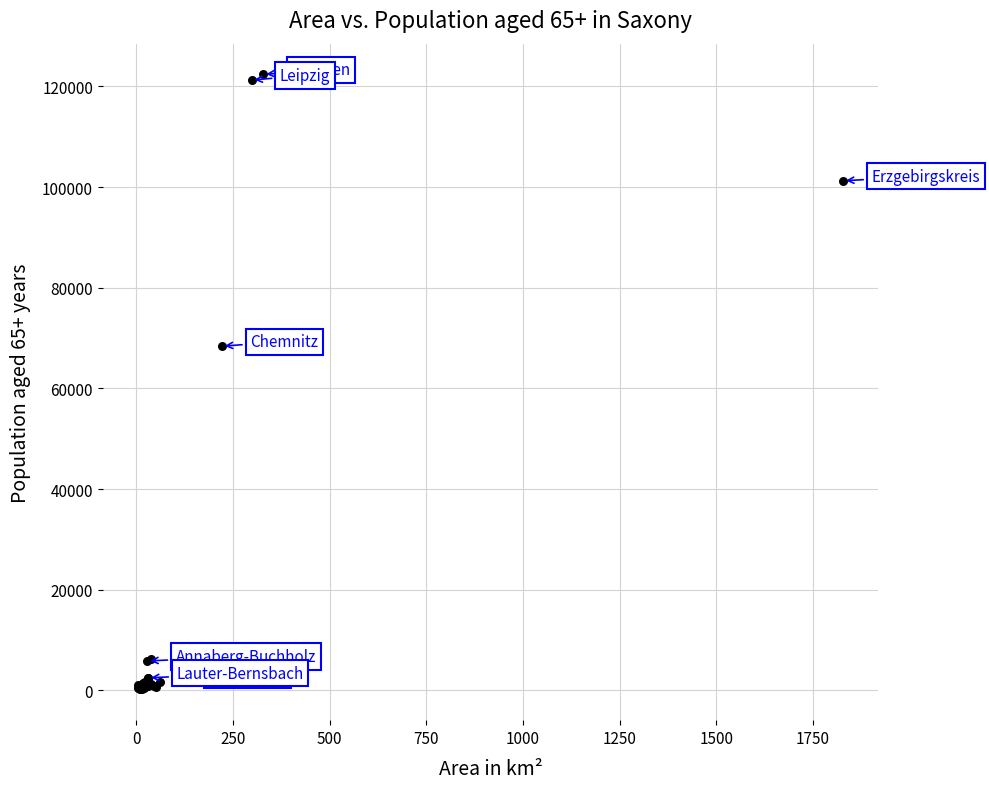

What Y value in the scatter plot is closest to 61284?

68383